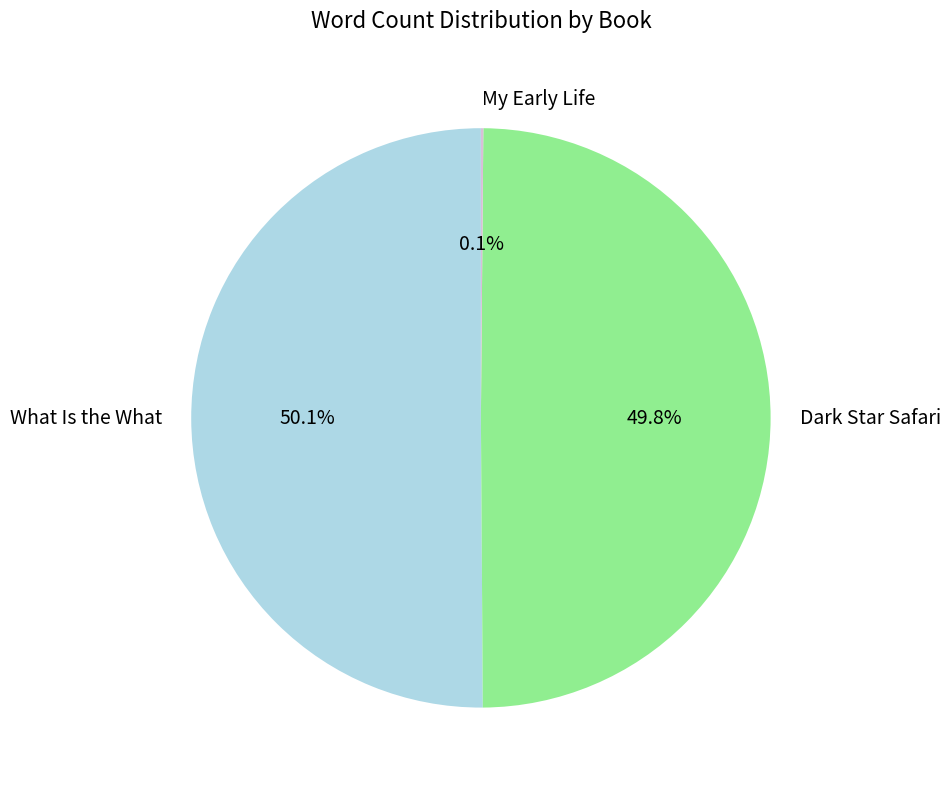

Do Dark Star Safari and What Is the What together represent more than half of the pie?

Yes